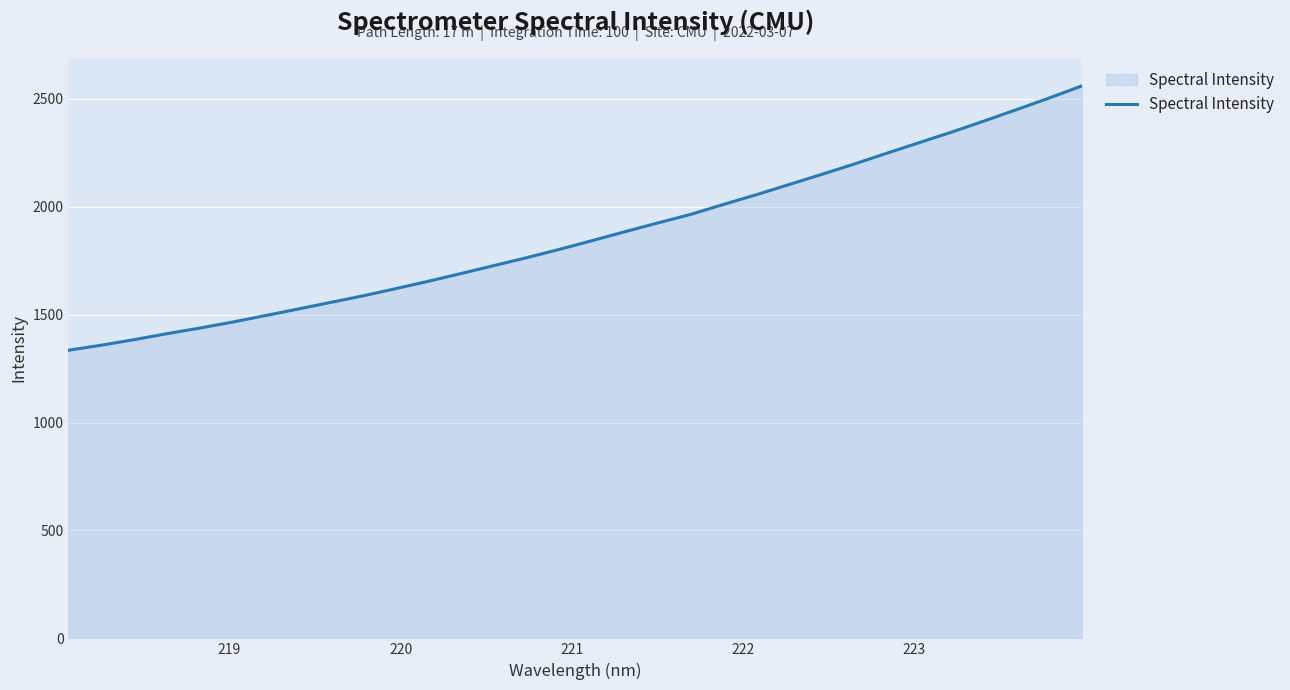

What is the difference between the maximum and minimum values?

1225.5